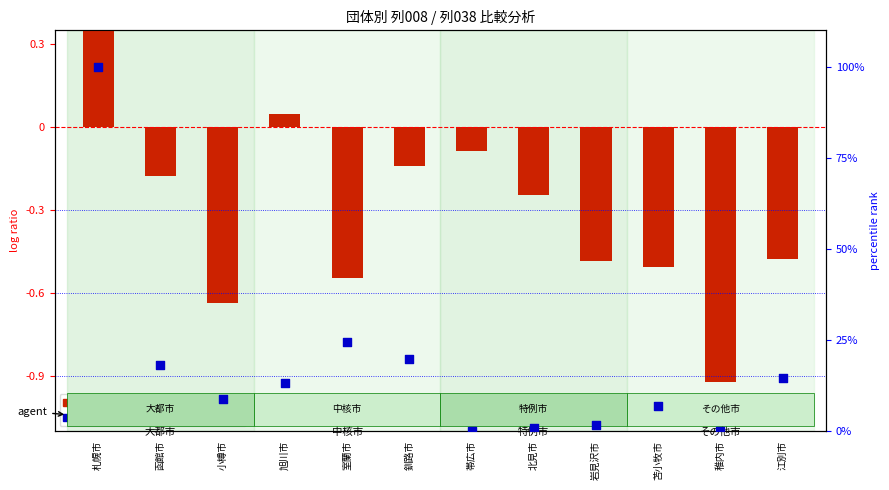

Is the value of percentile rank within the sample at 北見市 greater than the value of log ratio at 岩見沢市?

Yes